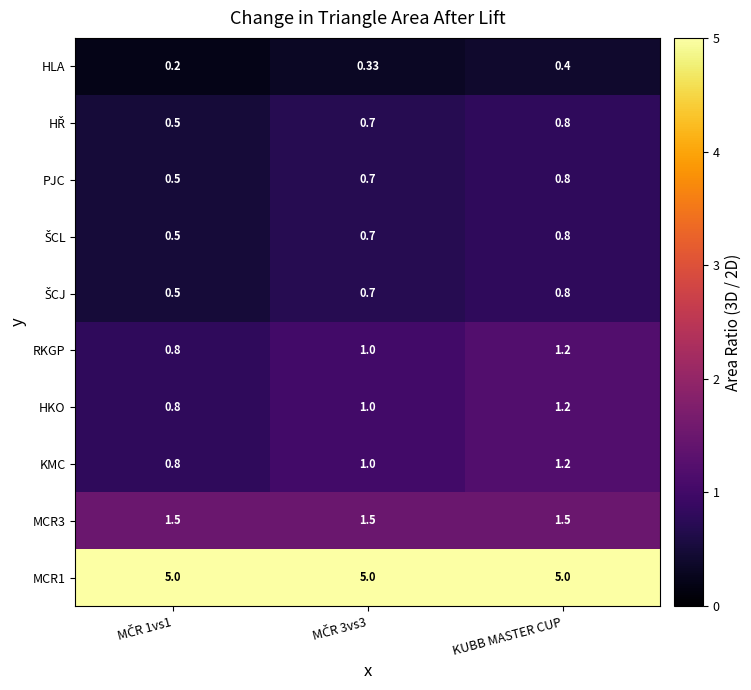

At which label does RKGP reach its peak?

KUBB MASTER CUP